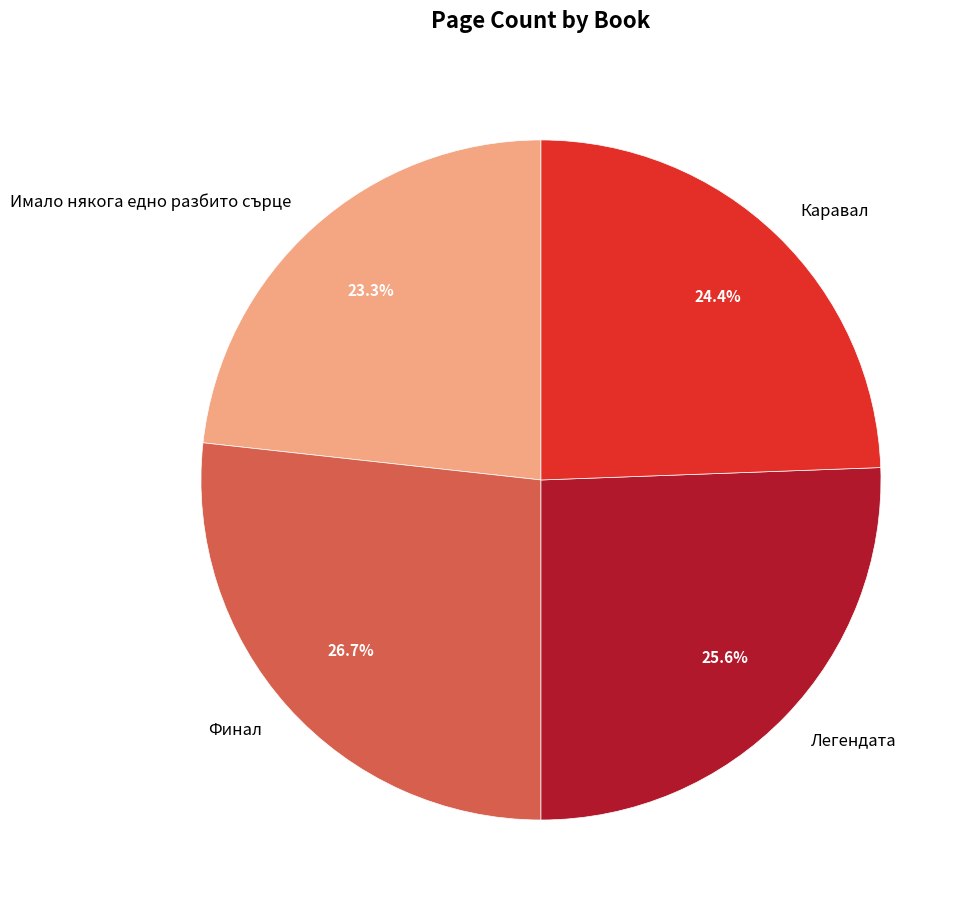

To the nearest percent, what percentage of the pie is Финал?

27%